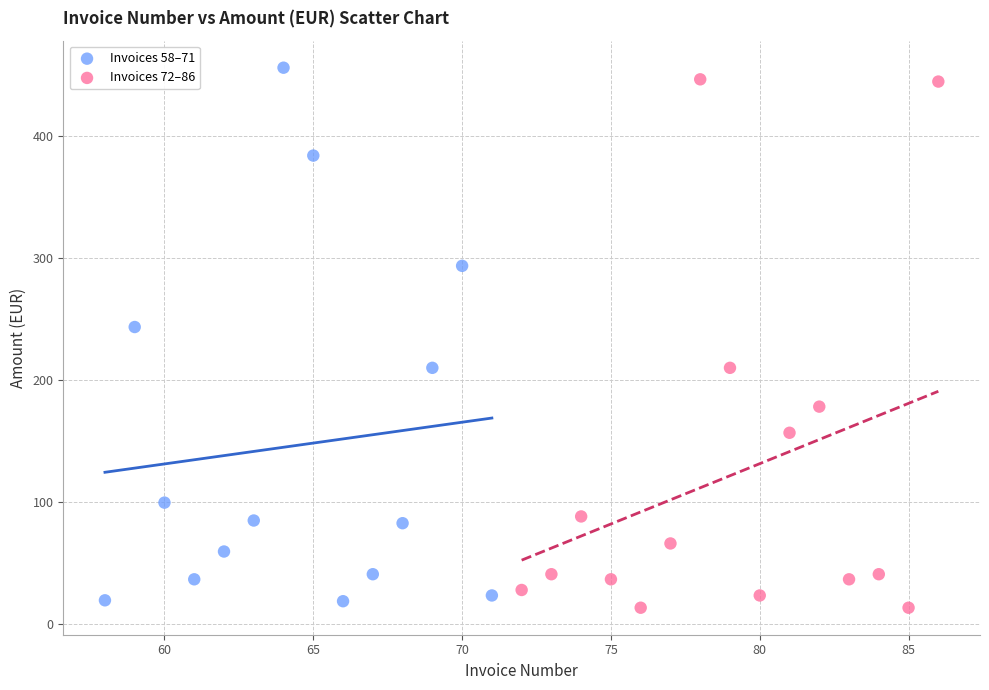

Which series reaches the maximum Y coordinate?

Invoices 58–71